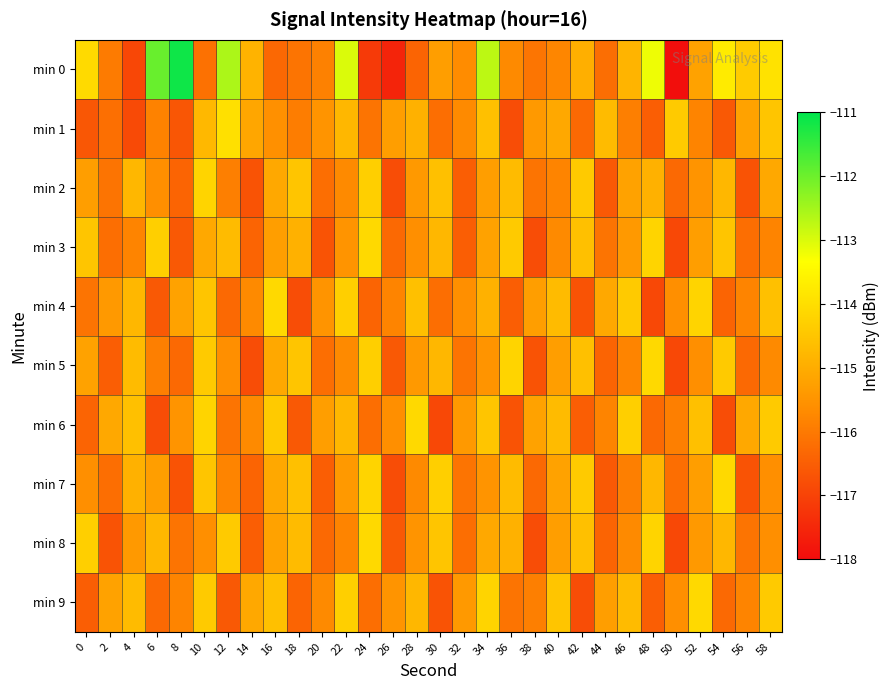

Reading left to right, list all the values displayed in this chart.

min 0: 0=-114.1	2=-116.0	4=-116.9	6=-112.0	8=-111.1	10=-116.1	12=-112.6	14=-114.9	16=-116.3	18=-116.1	20=-115.9	22=-113.0	24=-117.2	26=-117.5	28=-116.4	30=-115.3	32=-115.7	34=-112.7	36=-115.7	38=-116.1	40=-115.8	42=-115.0	44=-116.2	46=-114.9	48=-113.2	50=-118.0	52=-115.2	54=-113.7	56=-114.4	58=-113.9
min 1: 0=-116.6	2=-116.2	4=-116.9	6=-115.8	8=-116.6	10=-114.8	12=-114.0	14=-115.1	16=-115.6	18=-115.9	20=-115.5	22=-114.8	24=-116.1	26=-115.3	28=-114.9	30=-116.2	32=-115.7	34=-114.6	36=-116.8	38=-115.4	40=-115.1	42=-116.3	44=-114.7	46=-115.9	48=-116.5	50=-114.4	52=-115.8	54=-116.6	56=-115.2	58=-114.5
min 2: 0=-115.3	2=-116.1	4=-114.8	6=-115.6	8=-116.4	10=-114.2	12=-115.9	14=-116.7	16=-115.1	18=-114.5	20=-116.2	22=-115.7	24=-114.3	26=-116.8	28=-115.4	30=-114.6	32=-116.5	34=-115.3	36=-114.7	38=-116.1	40=-115.8	42=-114.4	44=-116.6	46=-115.2	48=-114.9	50=-116.3	52=-115.5	54=-114.8	56=-116.7	58=-115.1
min 3: 0=-114.5	2=-116.2	4=-115.8	6=-114.3	8=-116.6	10=-115.1	12=-114.7	14=-116.4	16=-115.3	18=-114.9	20=-116.7	22=-115.5	24=-114.1	26=-116.3	28=-115.6	30=-114.8	32=-116.5	34=-115.2	36=-114.4	38=-116.8	40=-115.7	42=-114.6	44=-116.1	46=-115.4	48=-114.2	50=-116.9	52=-115.3	54=-114.5	56=-116.2	58=-115.8
min 4: 0=-116.1	2=-115.4	4=-114.8	6=-116.6	8=-115.2	10=-114.5	12=-116.3	14=-115.7	16=-114.1	18=-116.8	20=-115.5	22=-114.3	24=-116.4	26=-115.8	28=-114.6	30=-116.2	32=-115.6	34=-114.9	36=-116.5	38=-115.3	40=-114.7	42=-116.7	44=-115.1	46=-114.4	48=-116.9	50=-115.6	52=-114.2	54=-116.4	56=-115.8	58=-114.6
min 5: 0=-115.2	2=-116.5	4=-114.7	6=-115.9	8=-116.3	10=-114.4	12=-115.6	14=-116.8	16=-115.1	18=-114.5	20=-116.2	22=-115.7	24=-114.3	26=-116.6	28=-115.4	30=-114.8	32=-116.1	34=-115.5	36=-114.2	38=-116.7	40=-115.3	42=-114.6	44=-116.4	46=-115.8	48=-114.1	50=-116.9	52=-115.6	54=-114.4	56=-116.3	58=-115.7
min 6: 0=-116.4	2=-115.1	4=-114.6	6=-116.8	8=-115.5	10=-114.2	12=-116.1	14=-115.7	16=-114.4	18=-116.6	20=-115.3	22=-114.8	24=-116.2	26=-115.6	28=-114.1	30=-116.9	32=-115.4	34=-114.5	36=-116.7	38=-115.2	40=-114.7	42=-116.5	44=-115.8	46=-114.3	48=-116.3	50=-115.9	52=-114.6	54=-116.8	56=-115.1	58=-114.4
min 7: 0=-115.6	2=-116.2	4=-114.9	6=-115.3	8=-116.7	10=-114.5	12=-115.8	14=-116.4	16=-115.1	18=-114.6	20=-116.5	22=-115.4	24=-114.2	26=-116.8	28=-115.7	30=-114.3	32=-116.1	34=-115.5	36=-114.7	38=-116.3	40=-115.2	42=-114.4	44=-116.6	46=-115.9	48=-114.8	50=-116.2	52=-115.3	54=-114.1	56=-116.7	58=-115.6
min 8: 0=-114.3	2=-116.7	4=-115.4	6=-114.8	8=-116.1	10=-115.6	12=-114.4	14=-116.5	16=-115.2	18=-114.7	20=-116.3	22=-115.8	24=-114.1	26=-116.6	28=-115.5	30=-114.5	32=-116.2	34=-115.1	36=-114.9	38=-116.8	40=-115.3	42=-114.6	44=-116.4	46=-115.7	48=-114.2	50=-116.9	52=-115.4	54=-114.8	56=-116.1	58=-115.6
min 9: 0=-116.5	2=-115.2	4=-114.7	6=-116.3	8=-115.8	10=-114.4	12=-116.6	14=-115.1	16=-114.6	18=-116.4	20=-115.7	22=-114.3	24=-116.2	26=-115.5	28=-114.8	30=-116.7	32=-115.4	34=-114.2	36=-116.1	38=-115.9	40=-114.5	42=-116.8	44=-115.3	46=-114.7	48=-116.5	50=-115.6	52=-114.1	54=-116.3	56=-115.8	58=-114.4